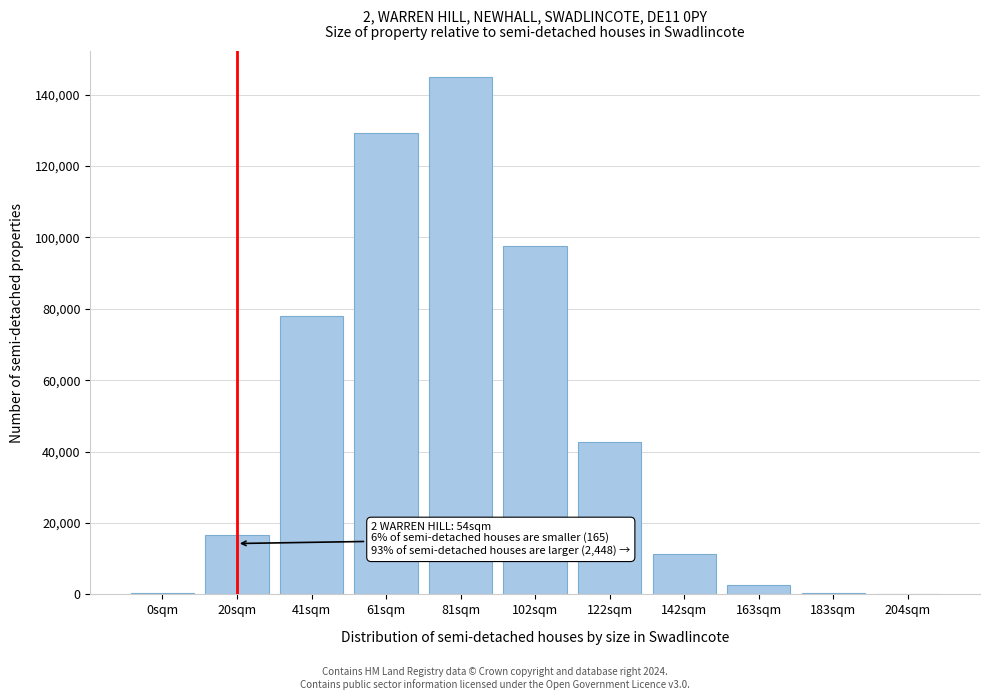

Where is the data nearest to the value 72507?

41sqm